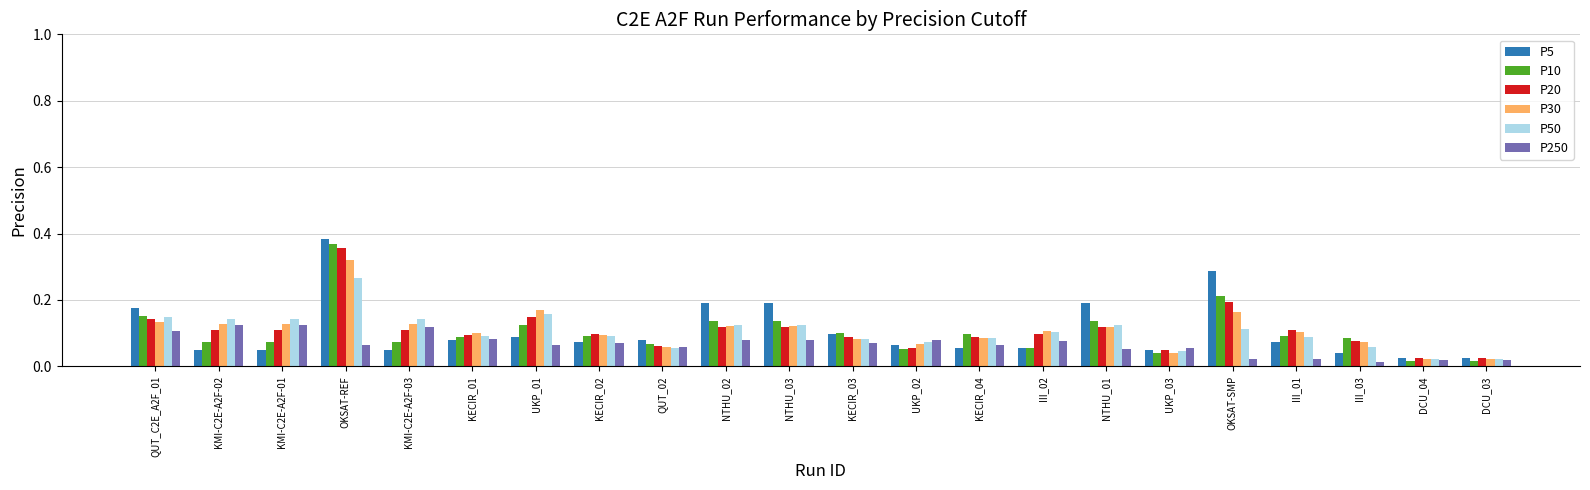

Which category has the highest value in the P50 series?

OKSAT-REF